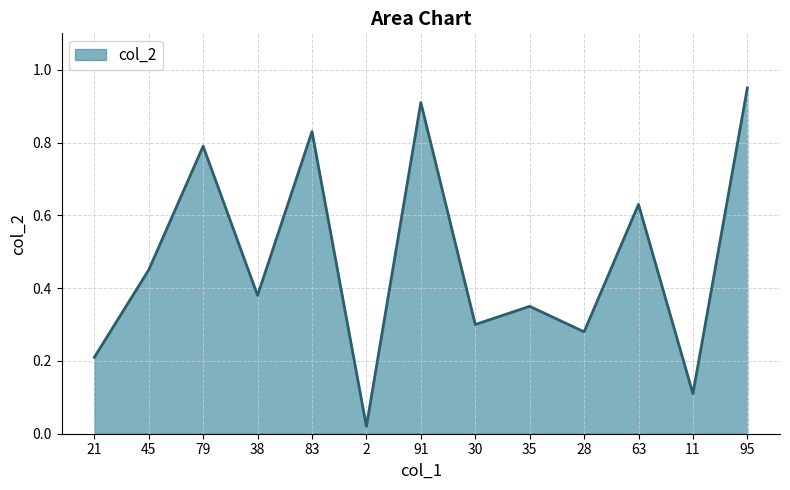

Where is the first local minimum?

38